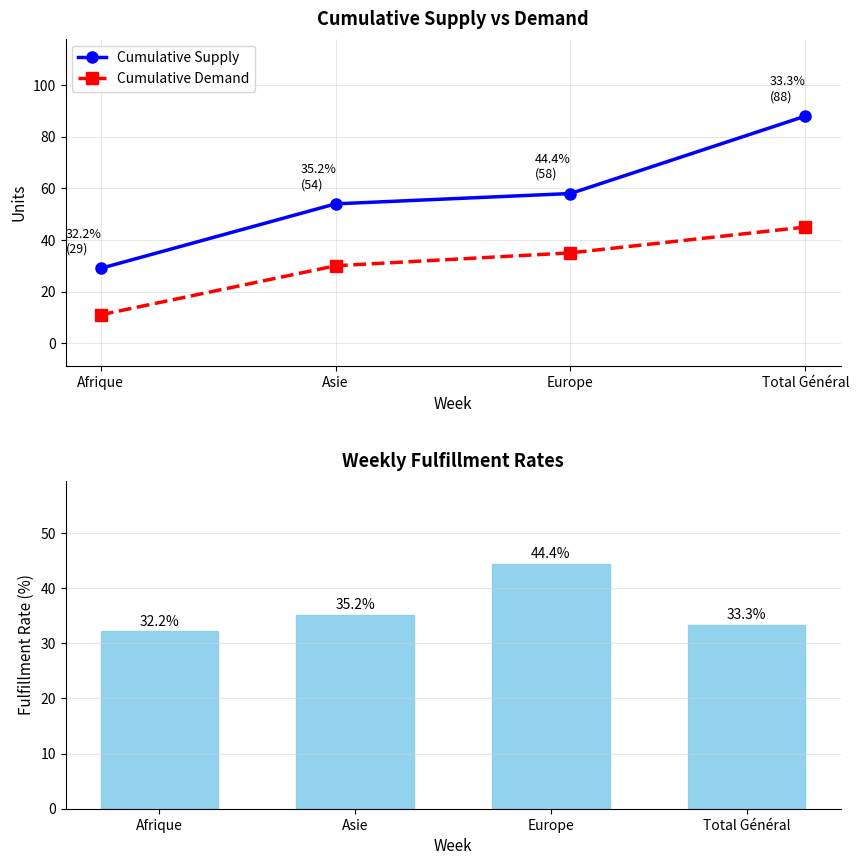

What is the label of the 3rd bar from the right?

Asie